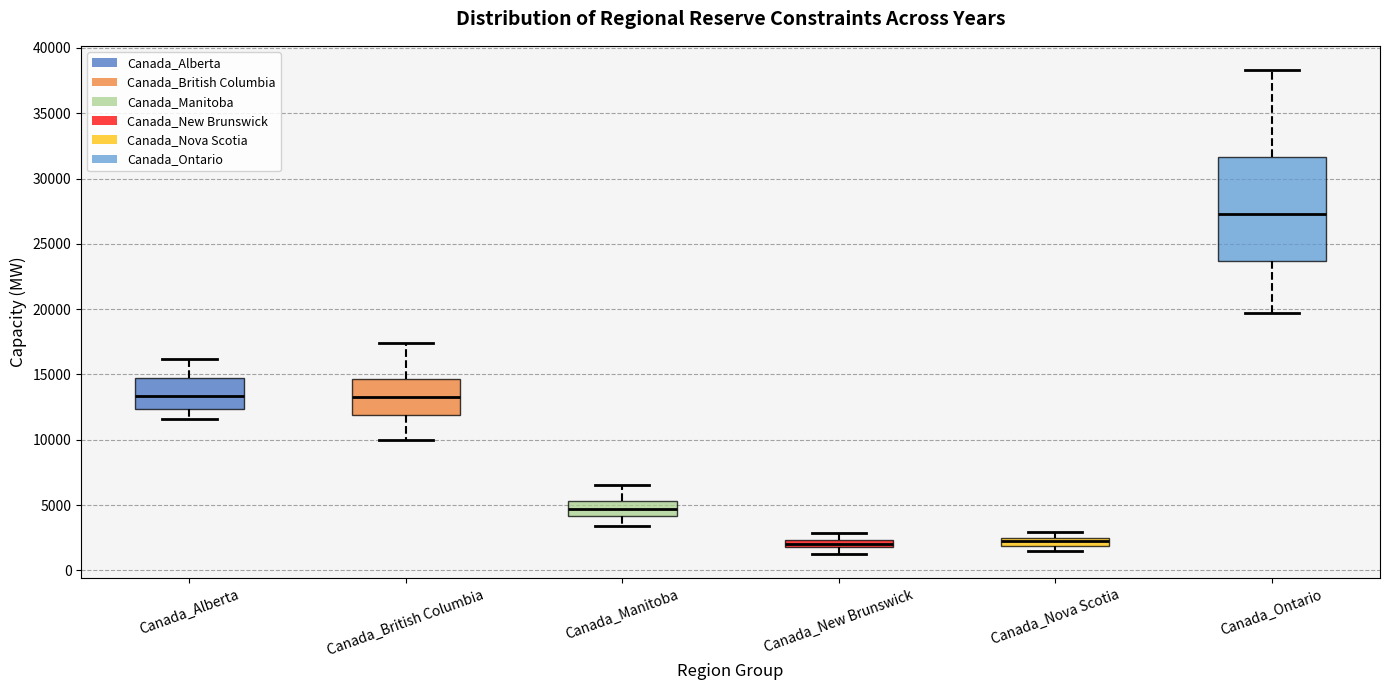

Comparing the boxes themselves (not the whiskers), which one is the tallest?

Canada_Ontario